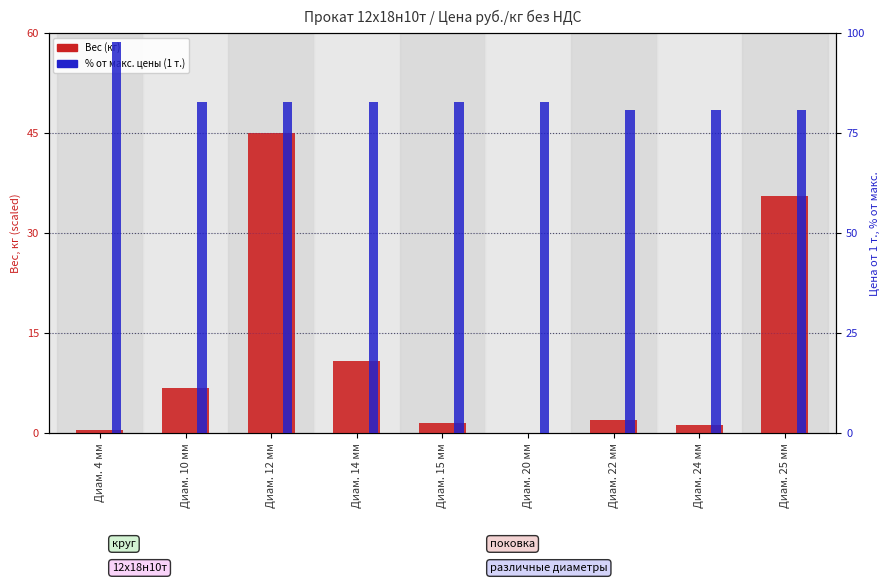

What is the sum of all От 1 кг. values?

103.4